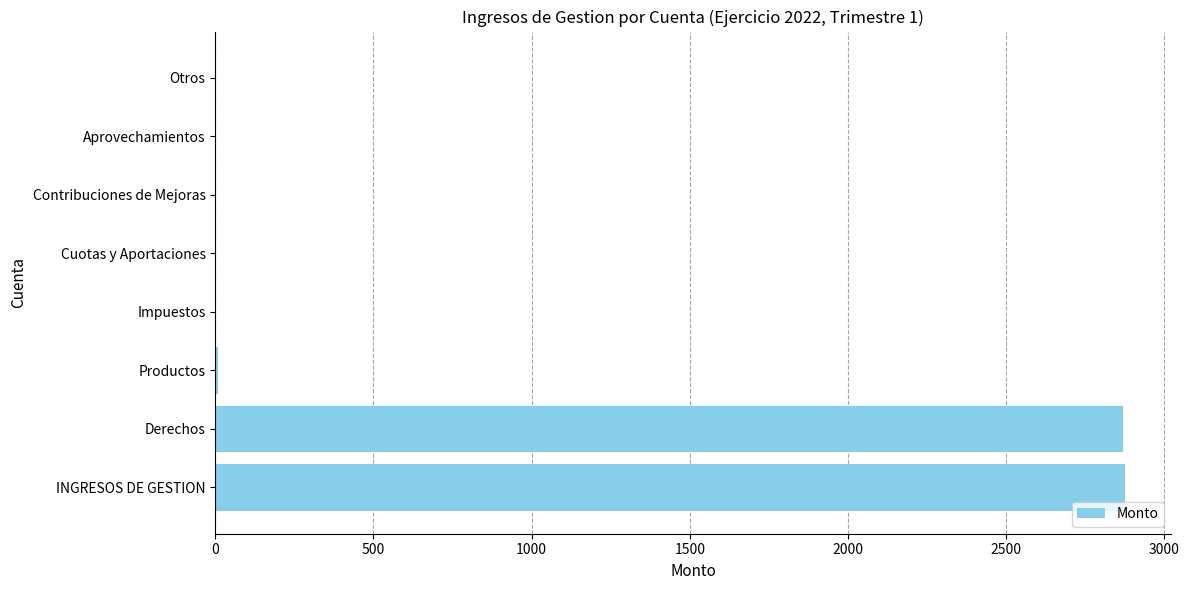

Between INGRESOS DE GESTION and Productos, which is larger?

INGRESOS DE GESTION